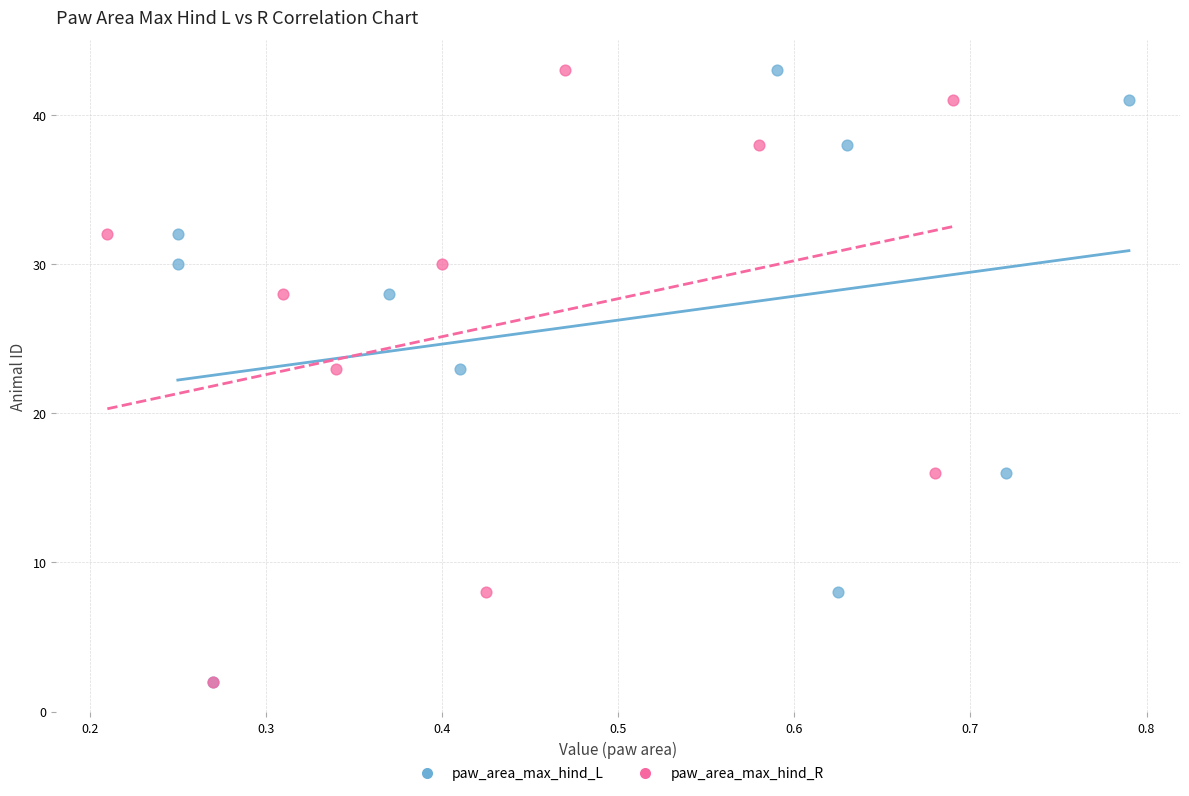

What are all the series names shown in the legend?

paw_area_max_hind_L, paw_area_max_hind_R